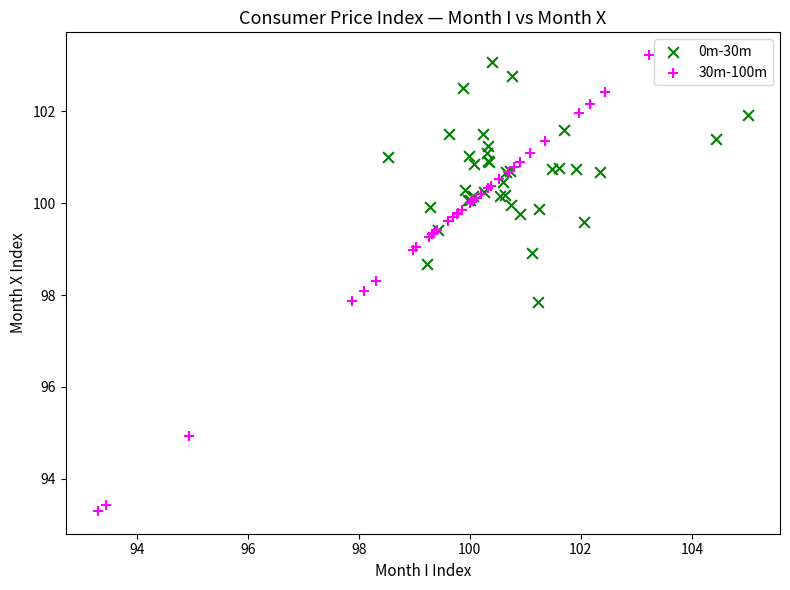

What are all the series names shown in the legend?

0m-30m, 30m-100m